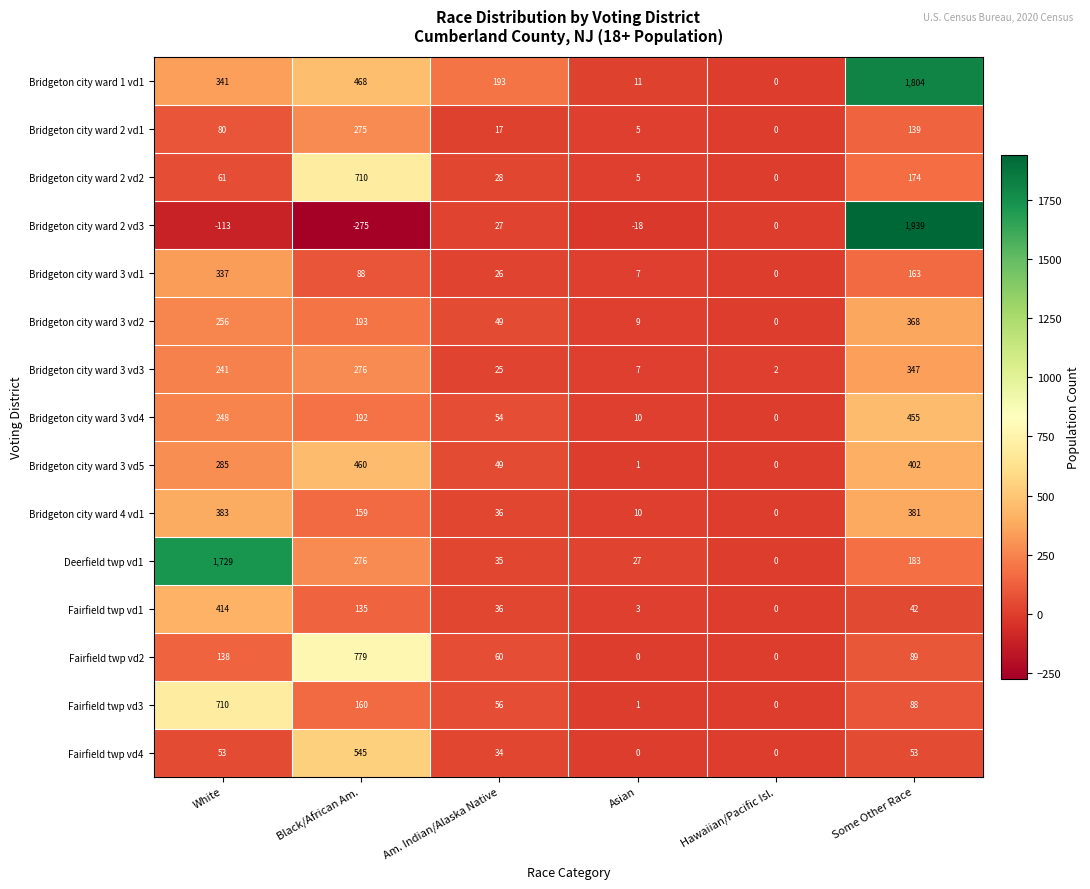

Which series has the largest range (max minus min)?

Bridgeton city ward 2 vd3